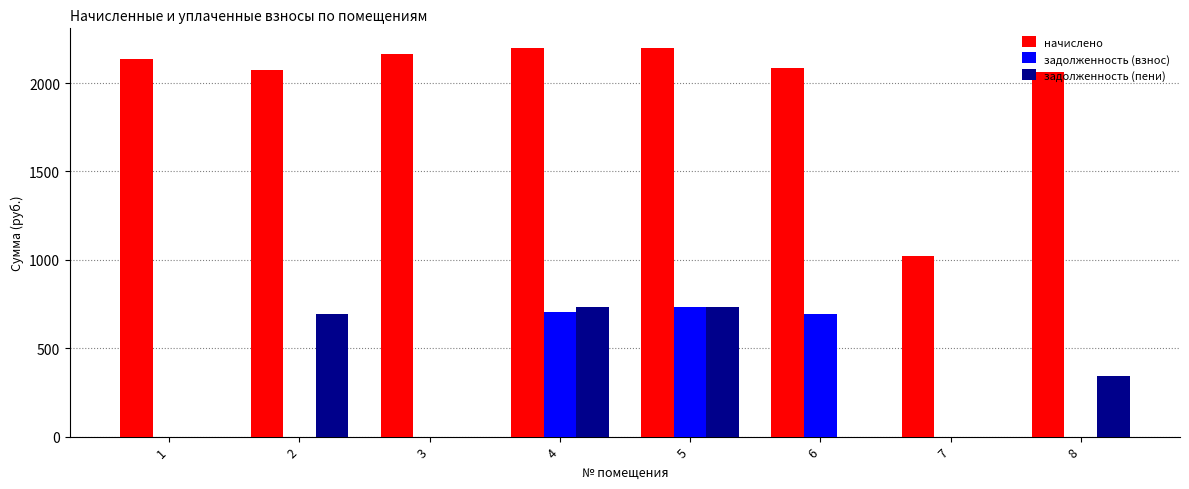

Which series has the largest total across all categories?

начислено